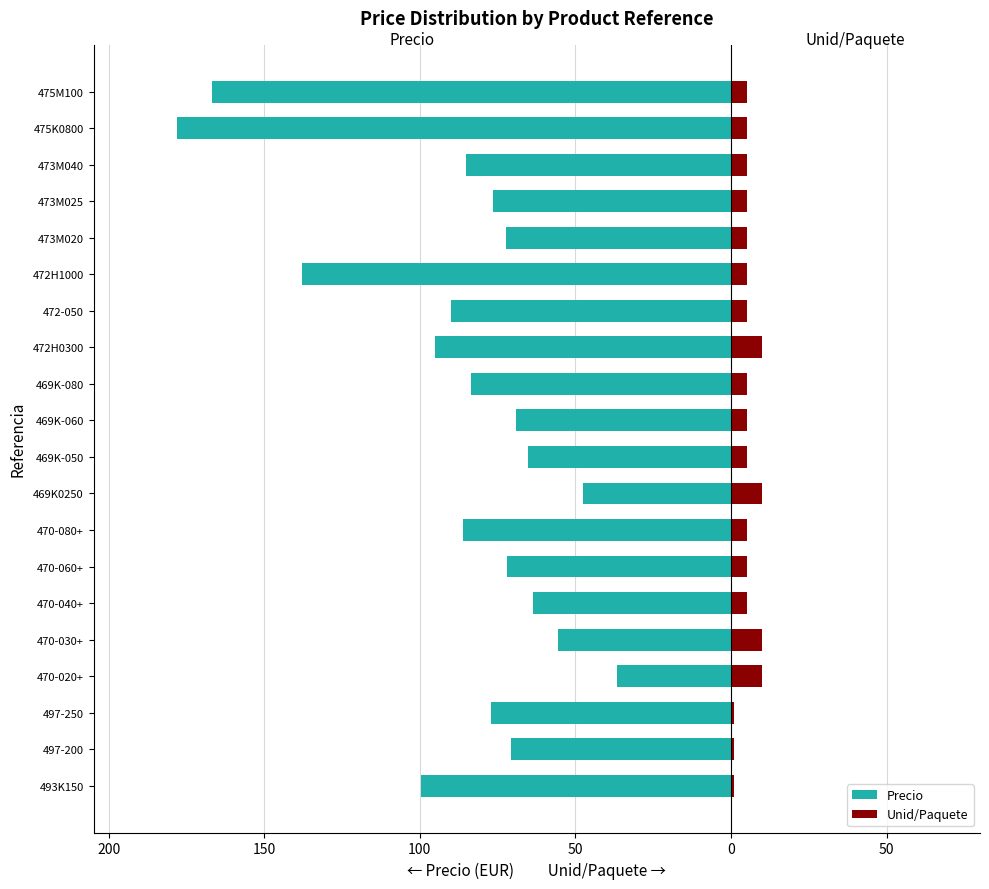

Between 472-050 and 470-080+, which is larger?

470-080+